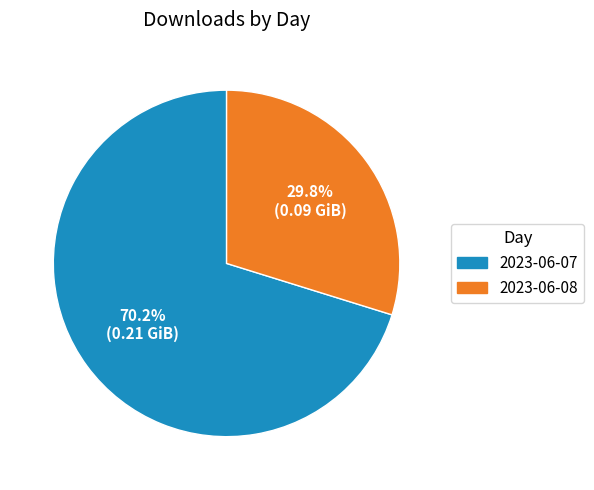

Count the number of slices in the pie.

2